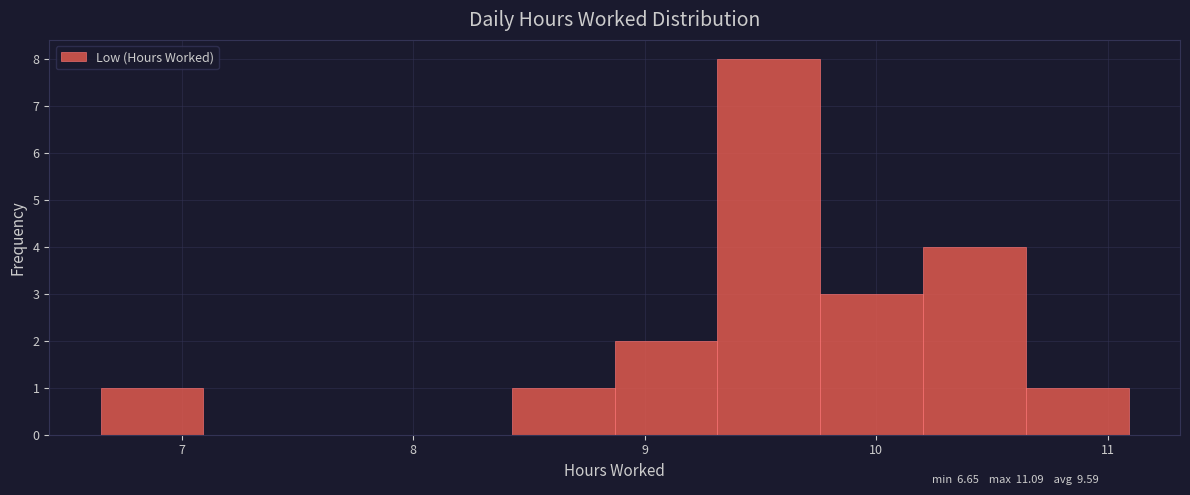

Reading left to right, list every bar in this chart as the range it spans on the x-axis followed by its height. Neither the bar edges nor the heights are printed on the chart, so give them approximately, as read against the axes.

6.7 to 7.1: 1
7.1 to 7.5: 0
7.5 to 8.0: 0
8.0 to 8.4: 0
8.4 to 8.9: 1
8.9 to 9.3: 2
9.3 to 9.8: 8
9.8 to 10.2: 3
10.2 to 10.6: 4
10.6 to 11.1: 1